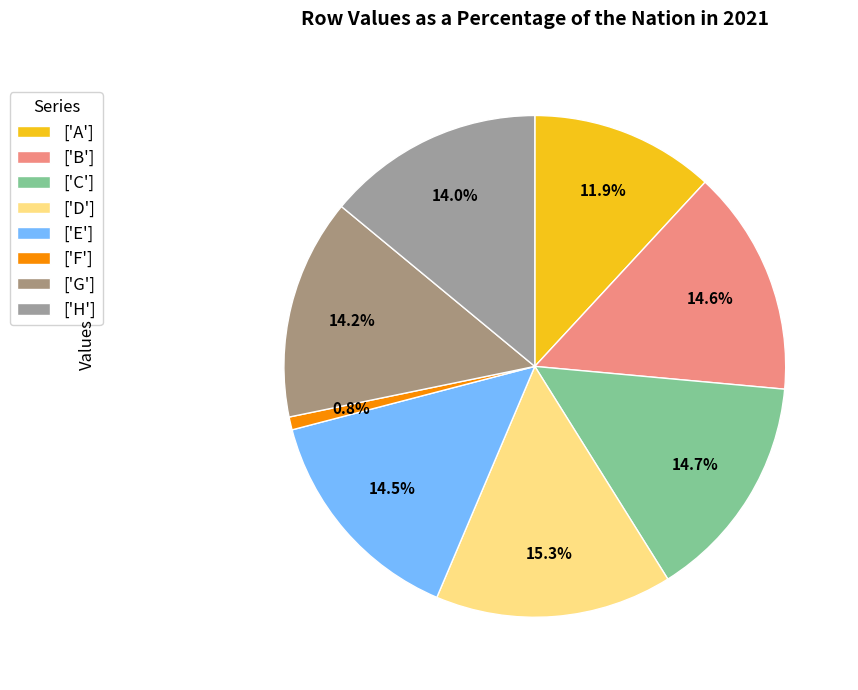

Count the number of slices in the pie.

8